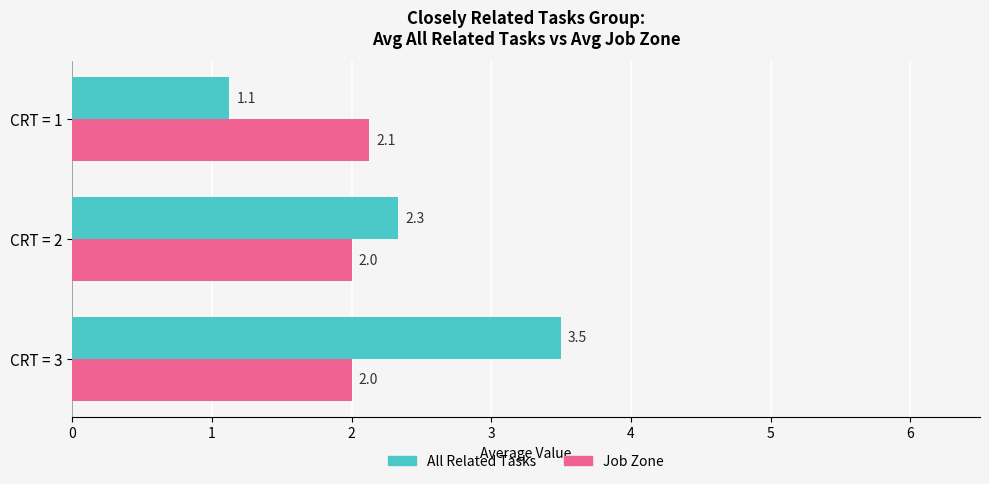

True or false: All Related Tasks has a value of 4.0 at CRT = 2.

False